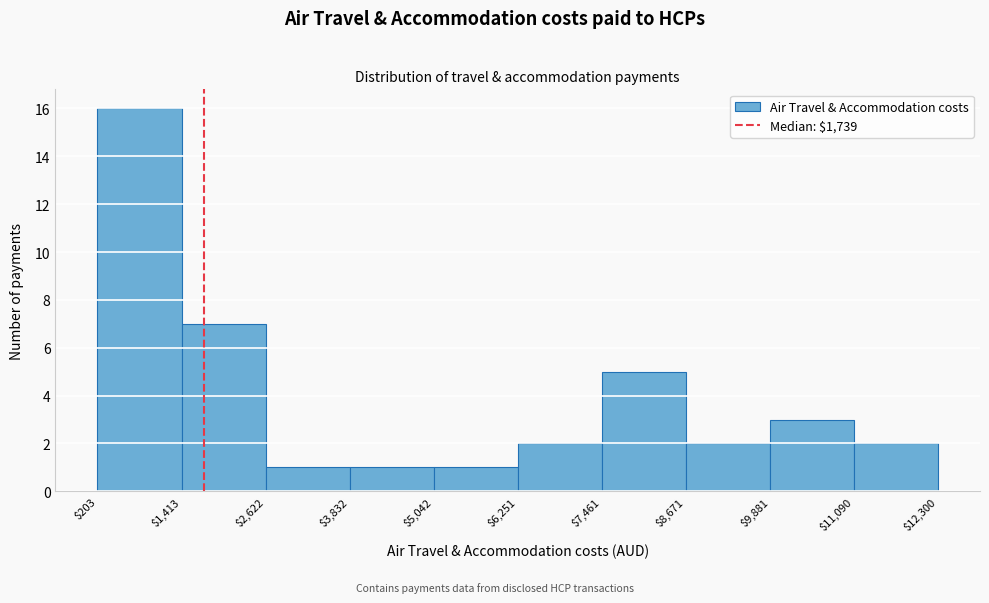

Reading left to right, list every bar in this chart as the range it spans on the x-axis followed by its height. The values are not printed on the chart, so give them approximately, as read against the axis.

$203 to $1,413: 16
$1,413 to $2,622: 7
$2,622 to $3,832: 1
$3,832 to $5,042: 1
$5,042 to $6,251: 1
$6,251 to $7,461: 2
$7,461 to $8,671: 5
$8,671 to $9,881: 2
$9,881 to $11,090: 3
$11,090 to $12,300: 2